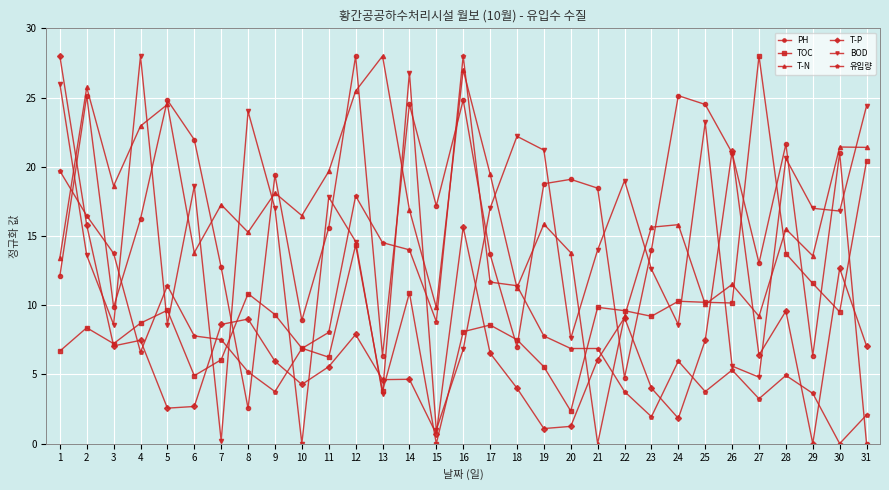

At which category is the sum across all series the highest?

16